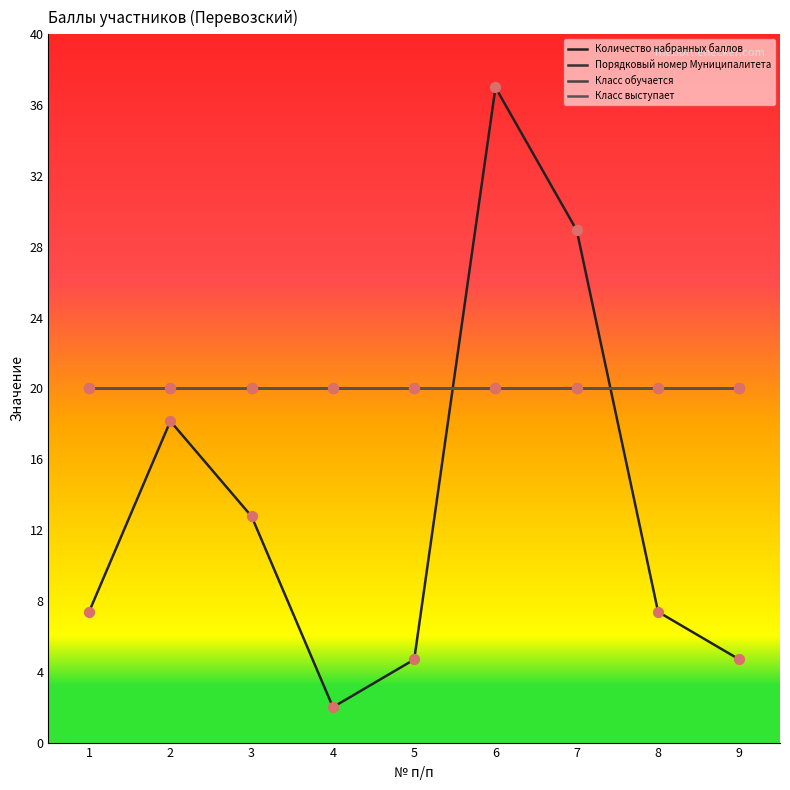

Which series reaches the minimum Y coordinate?

Количество набранных баллов